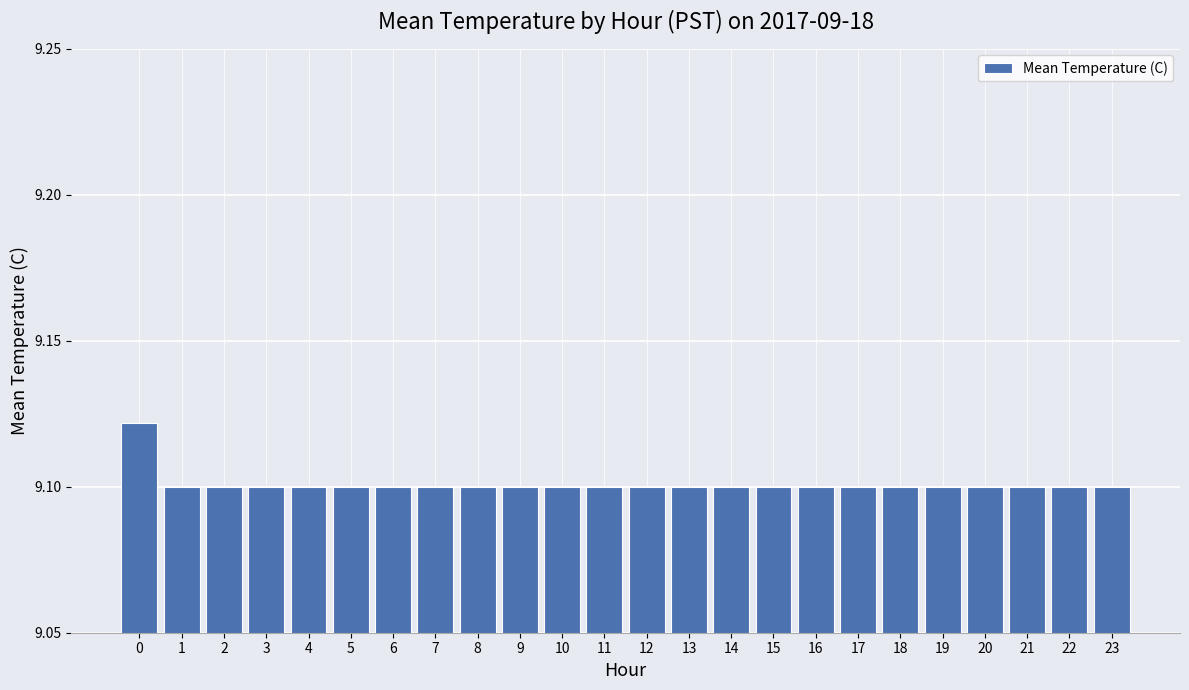

How many values are between 9 and 10?

24